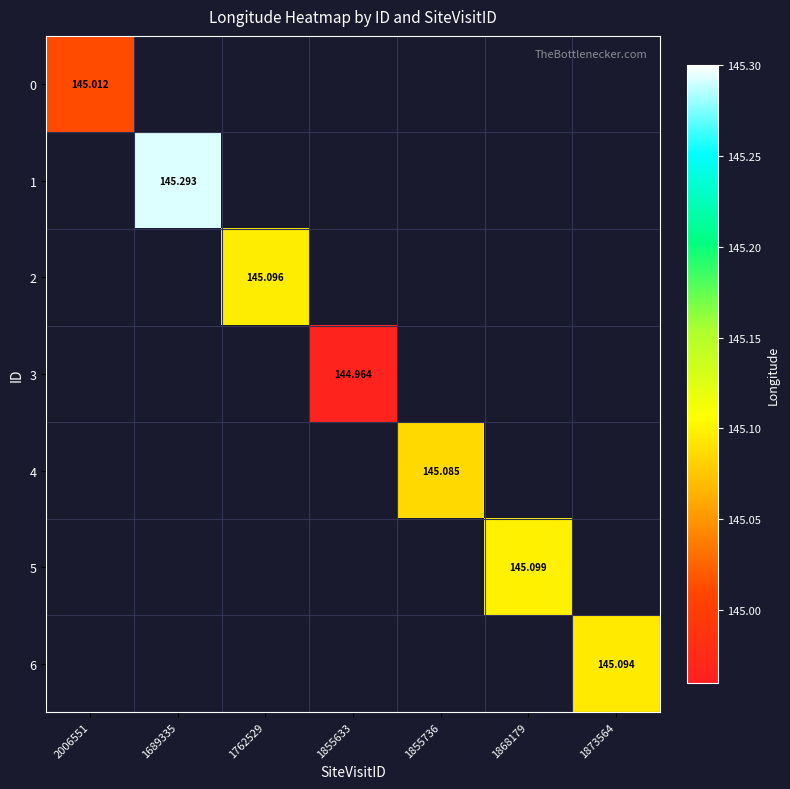

Is the value of 1 at 1689335 greater than the value of 0 at 2006551?

Yes